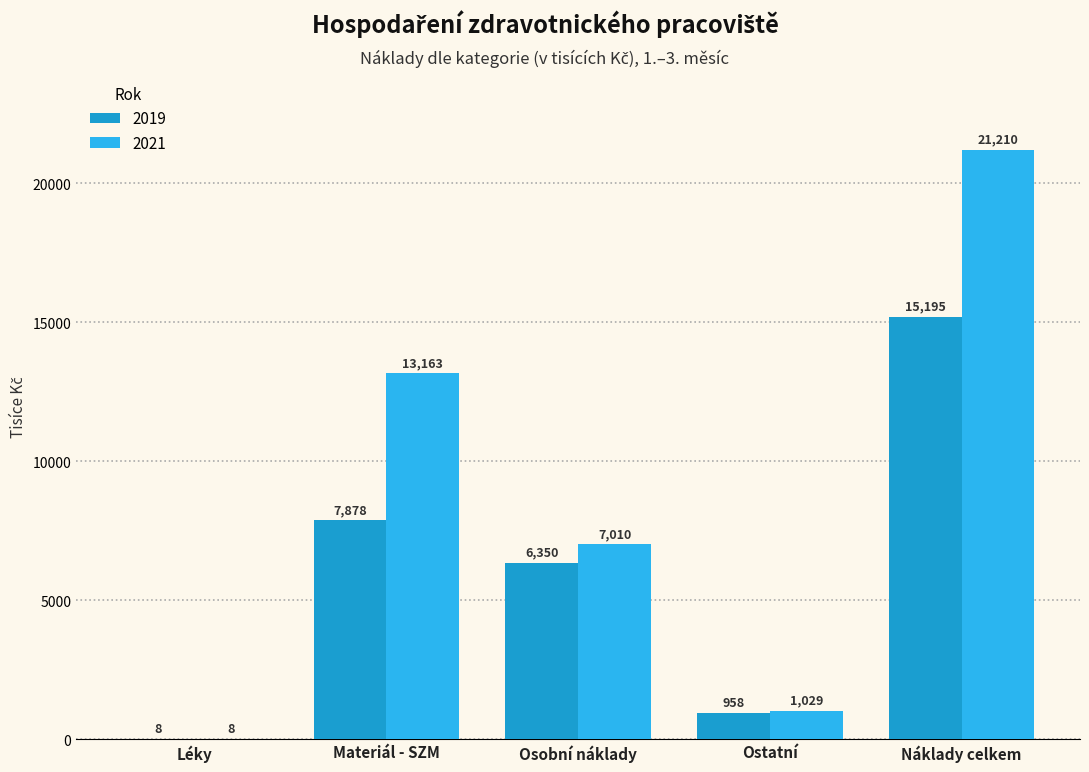

What is the greatest value displayed?

21210.3